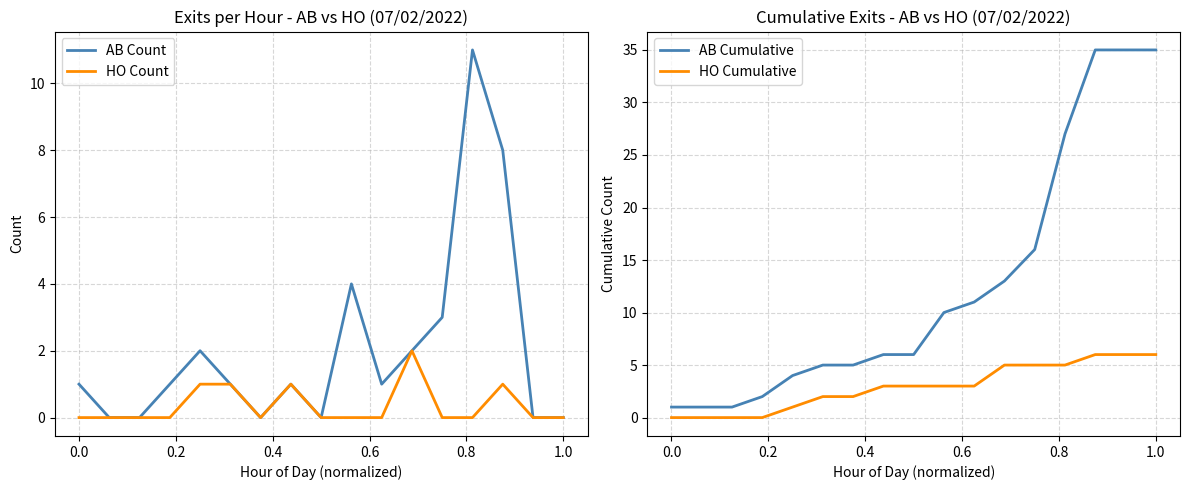

What is the difference between the maximum and minimum values in the HO Count series?

2